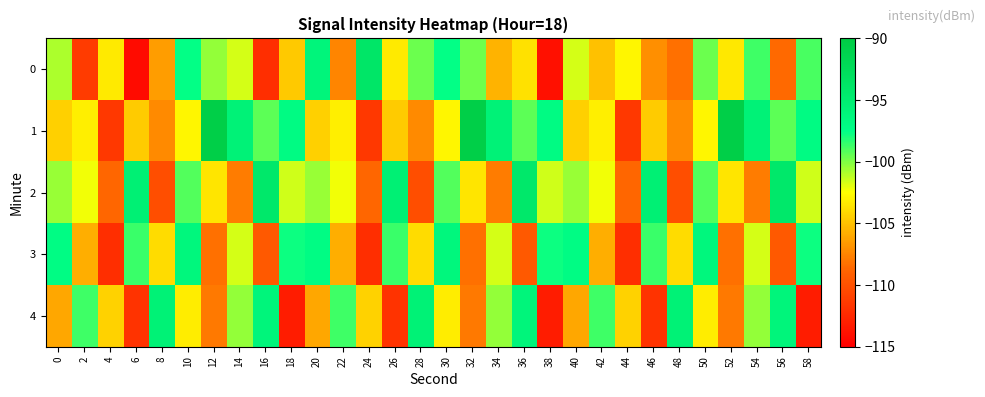

Which label corresponds to the smallest value in the chart?

6